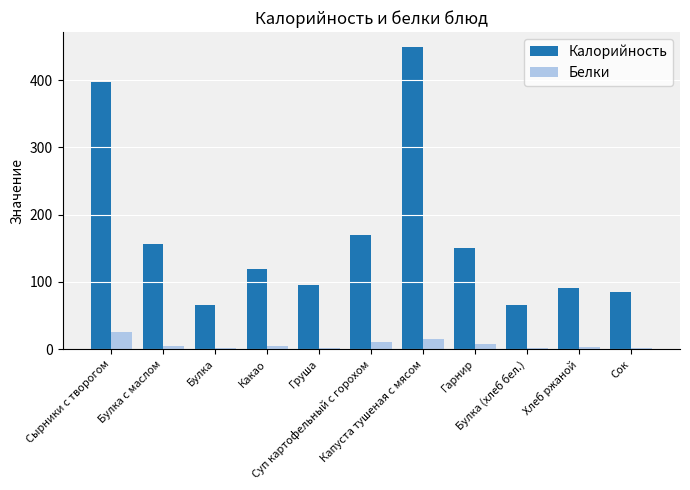

Which series has the largest total across all categories?

Калорийность